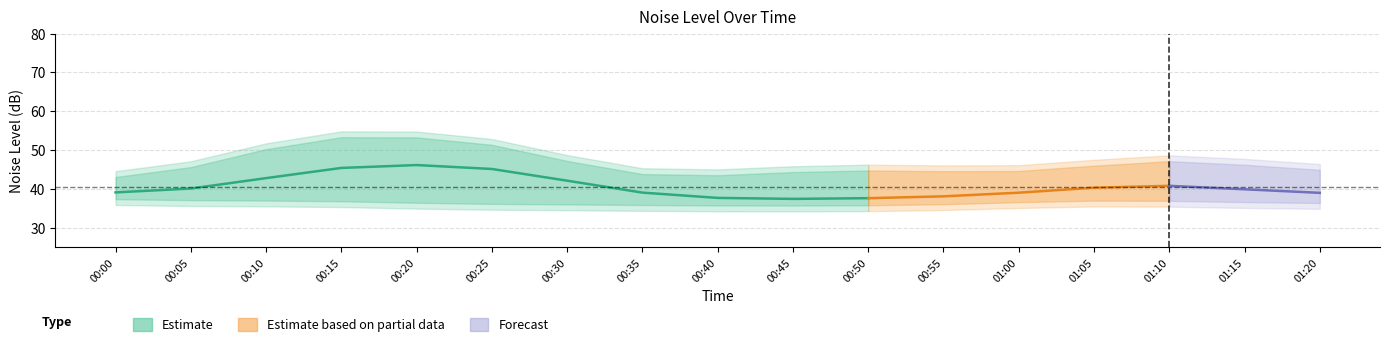

Which has a higher value, 00:35 or 00:25?

00:25